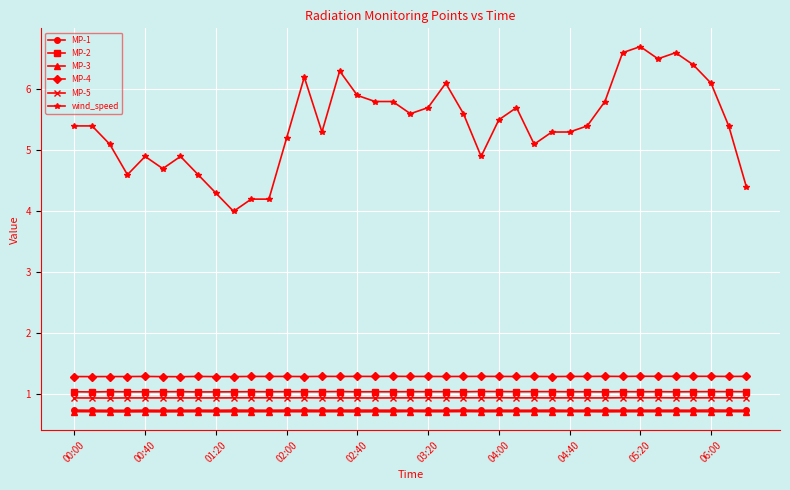

Reading left to right, what are all the values shown in this chart?

MP-1: 0.7	0.7	0.7	0.7	0.7	0.7	0.7	0.7	0.7	0.7	0.7	0.7	0.7	0.7	0.7	0.7	0.7	0.7	0.7	0.7	0.7	0.7	0.7	0.7	0.7	0.7	0.7	0.7	0.7	0.7	0.7	0.7	0.7	0.7	0.7	0.7	0.7	0.7	0.7
MP-2: 1.0	1.0	1.0	1.0	1.0	1.0	1.0	1.0	1.0	1.0	1.0	1.0	1.0	1.0	1.0	1.0	1.0	1.0	1.0	1.0	1.0	1.0	1.0	1.0	1.0	1.0	1.0	1.0	1.0	1.0	1.0	1.0	1.0	1.0	1.0	1.0	1.0	1.0	1.0
MP-3: 0.7	0.7	0.7	0.7	0.7	0.7	0.7	0.7	0.7	0.7	0.7	0.7	0.7	0.7	0.7	0.7	0.7	0.7	0.7	0.7	0.7	0.7	0.7	0.7	0.7	0.7	0.7	0.7	0.7	0.7	0.7	0.7	0.7	0.7	0.7	0.7	0.7	0.7	0.7
MP-4: 1.3	1.3	1.3	1.3	1.3	1.3	1.3	1.3	1.3	1.3	1.3	1.3	1.3	1.3	1.3	1.3	1.3	1.3	1.3	1.3	1.3	1.3	1.3	1.3	1.3	1.3	1.3	1.3	1.3	1.3	1.3	1.3	1.3	1.3	1.3	1.3	1.3	1.3	1.3
MP-5: 0.9	0.9	0.9	0.9	0.9	0.9	0.9	0.9	0.9	0.9	0.9	0.9	0.9	0.9	0.9	0.9	0.9	0.9	0.9	0.9	0.9	0.9	0.9	0.9	0.9	0.9	0.9	0.9	0.9	0.9	0.9	0.9	0.9	0.9	0.9	0.9	0.9	0.9	0.9
wind_speed: 5.4	5.4	5.1	4.6	4.9	4.7	4.9	4.6	4.3	4.0	4.2	4.2	5.2	6.2	5.3	6.3	5.9	5.8	5.8	5.6	5.7	6.1	5.6	4.9	5.5	5.7	5.1	5.3	5.3	5.4	5.8	6.6	6.7	6.5	6.6	6.4	6.1	5.4	4.4